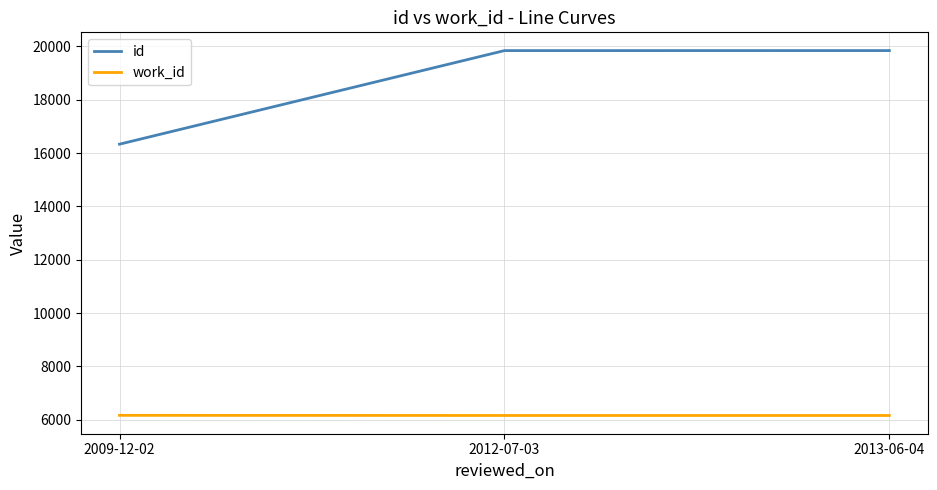

What is the maximum value shown in the chart?

19847